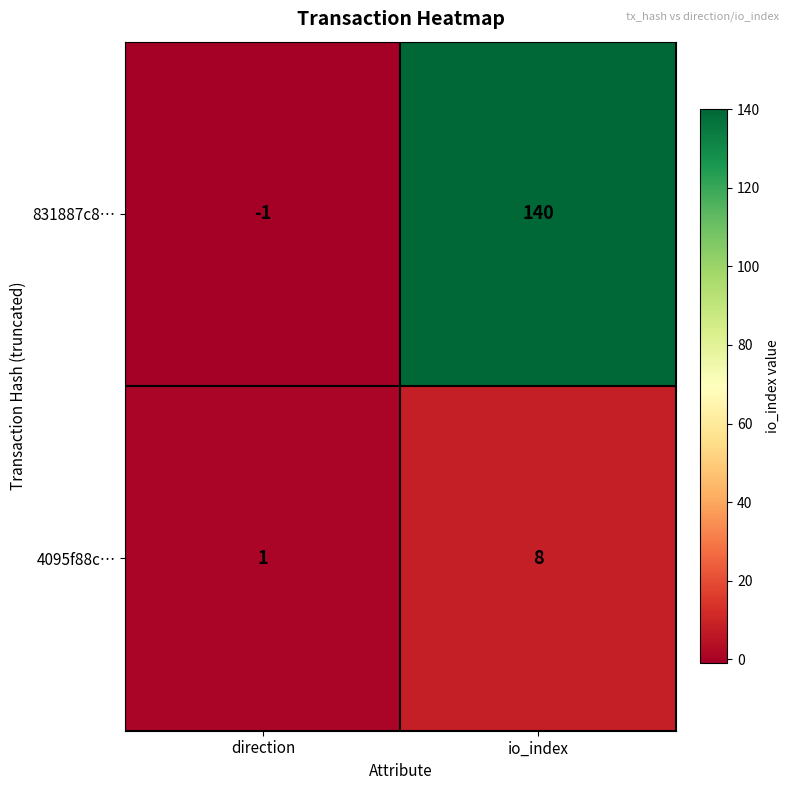

At which category does the chart reach its minimum across all series?

direction